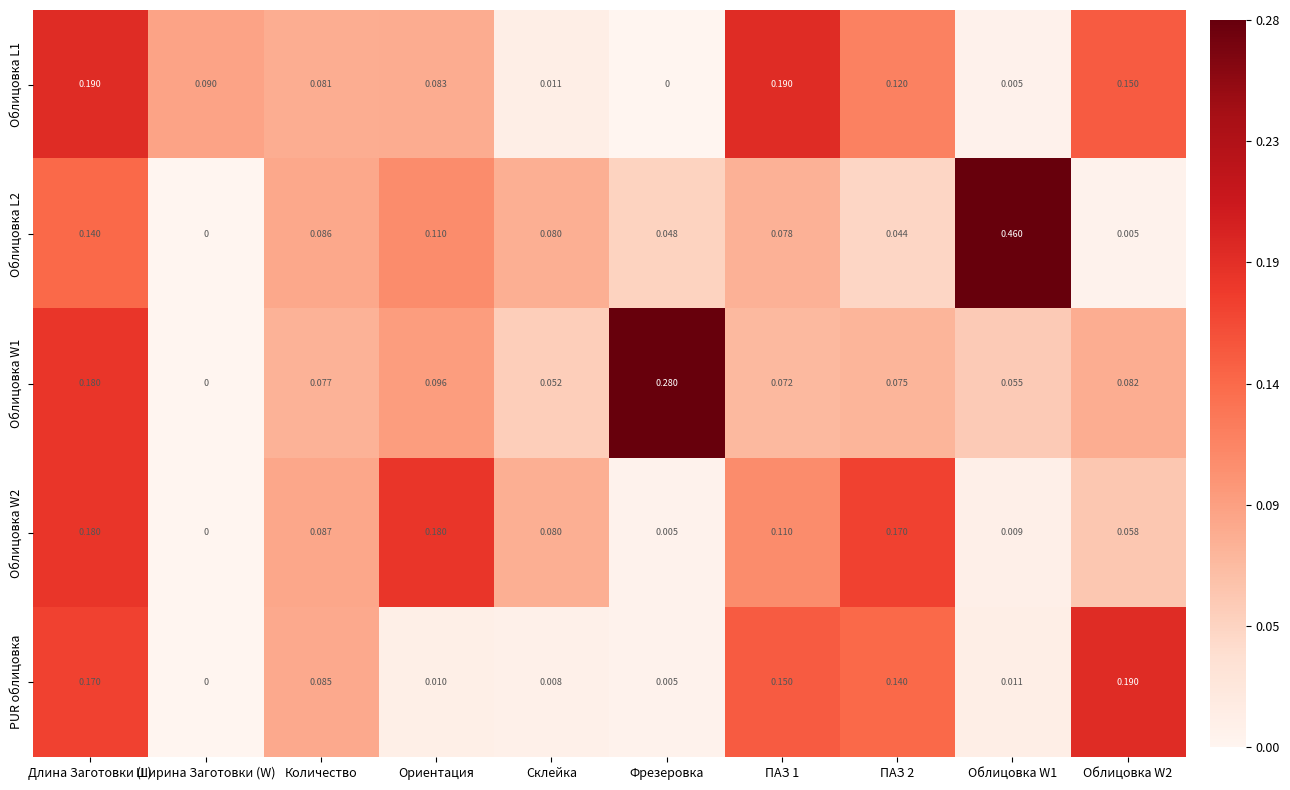

At which category is the sum across all series the highest?

Длина Заготовки (L)